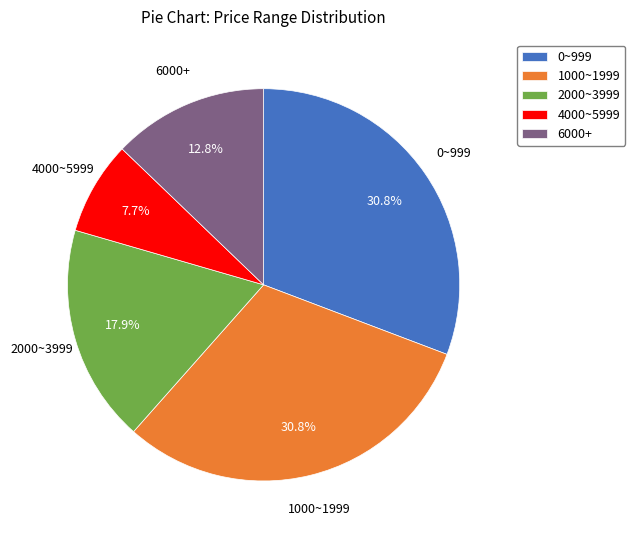

Does 1000~1999 represent more than half of the total?

No